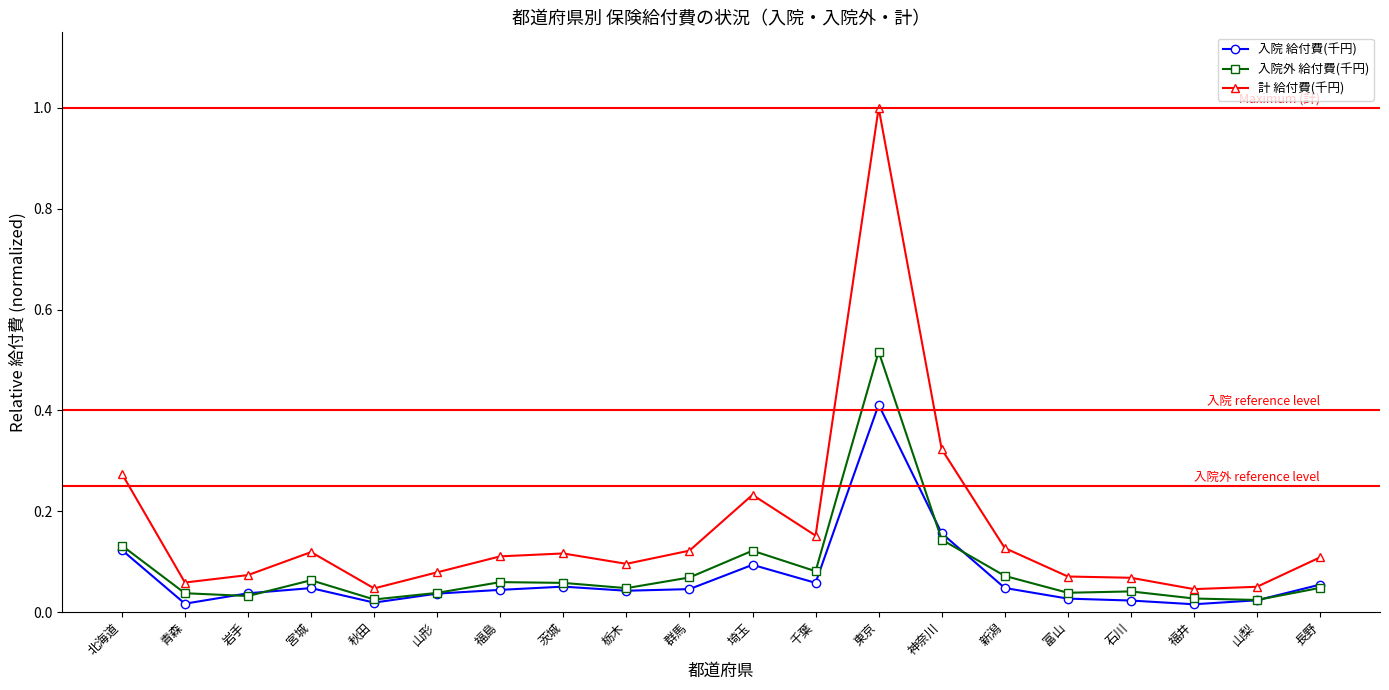

True or false: 計 給付費(千円) has a value of 0.1 at 石川.

True